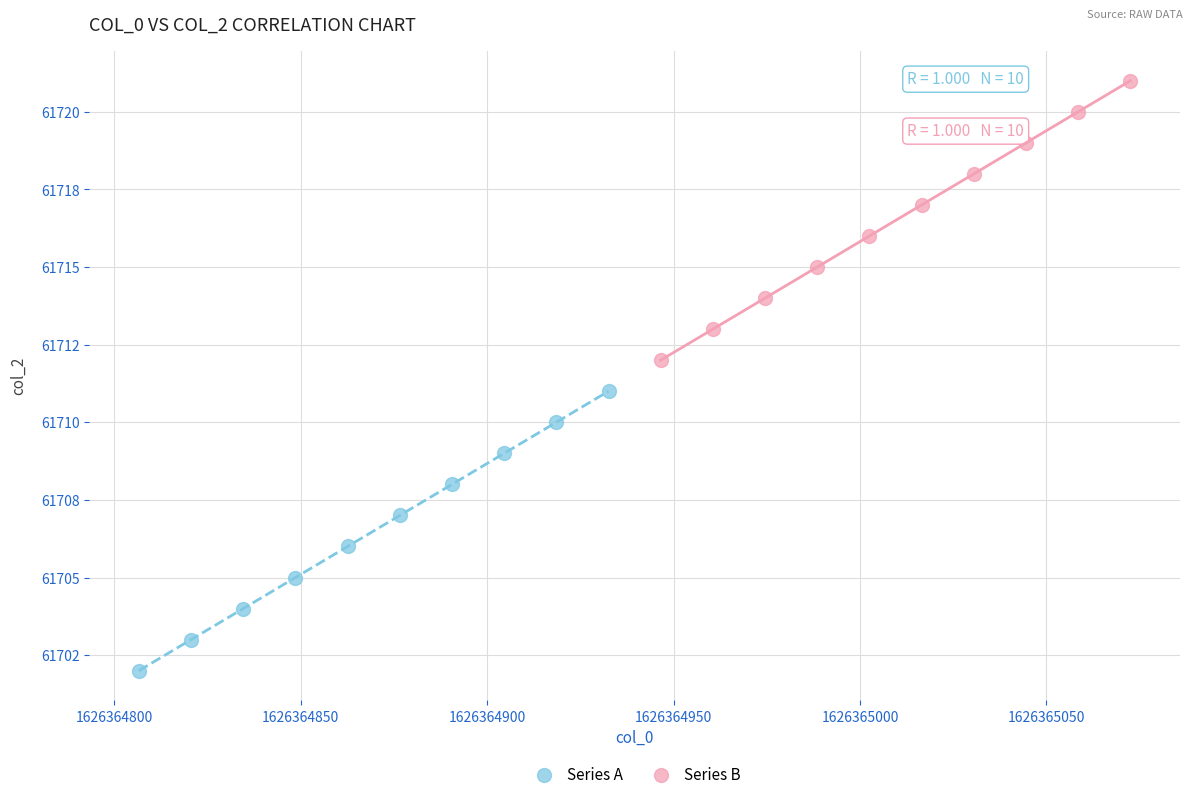

Which series reaches the minimum Y coordinate?

Series A